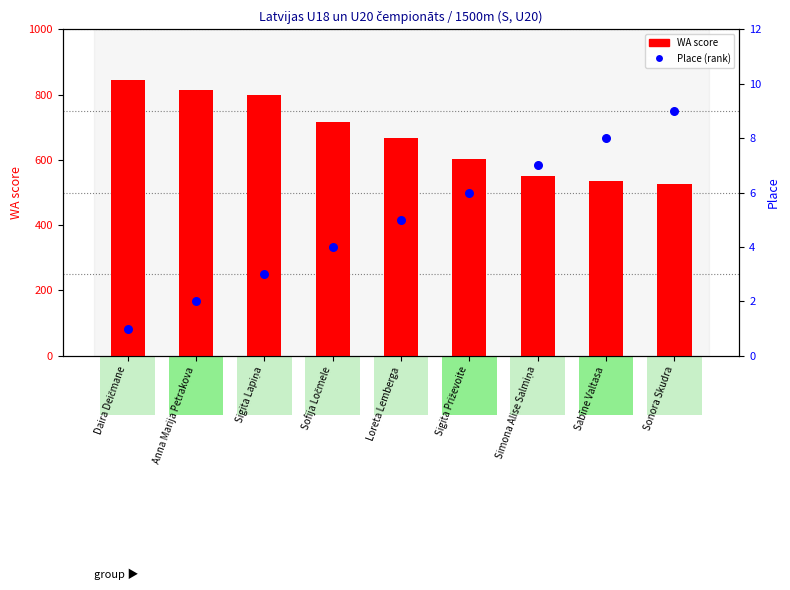

What are all the series names shown in the legend?

WA score, Place (rank)